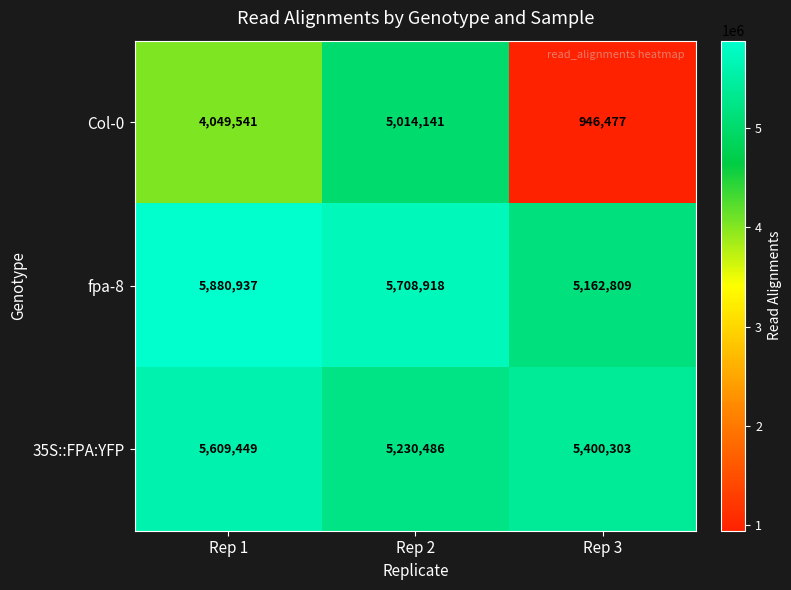

Reading left to right, extract all data points from this chart.

Col-0: Rep 1=4049541	Rep 2=5014141	Rep 3=946477
fpa-8: Rep 1=5880937	Rep 2=5708918	Rep 3=5162809
35S::FPA:YFP: Rep 1=5609449	Rep 2=5230486	Rep 3=5400303